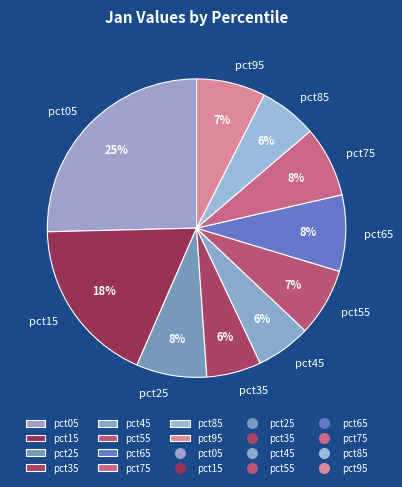

To the nearest percent, what portion does pct85 represent?

6%